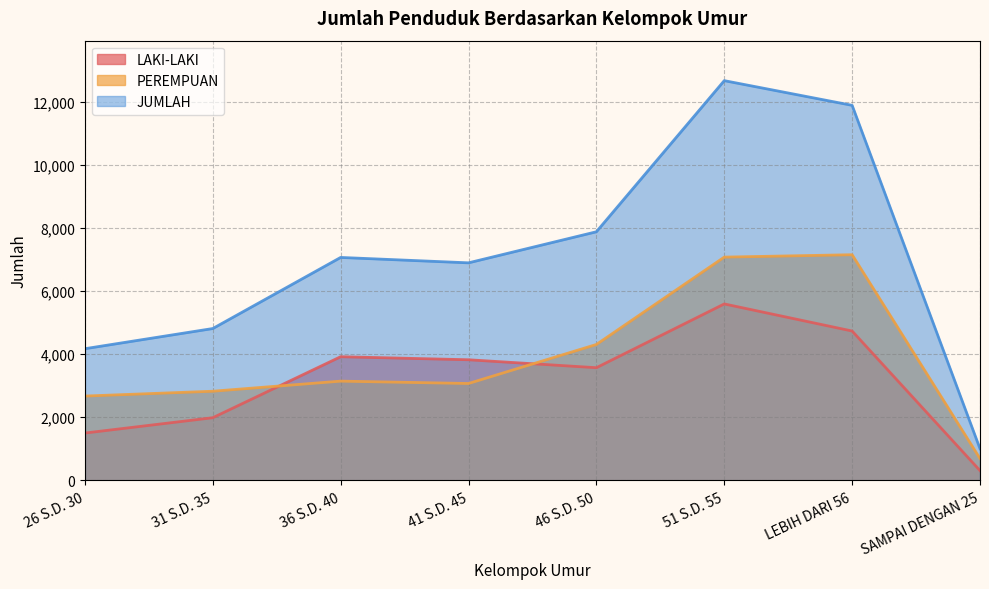

What is the lowest value of the JUMLAH series?

1003